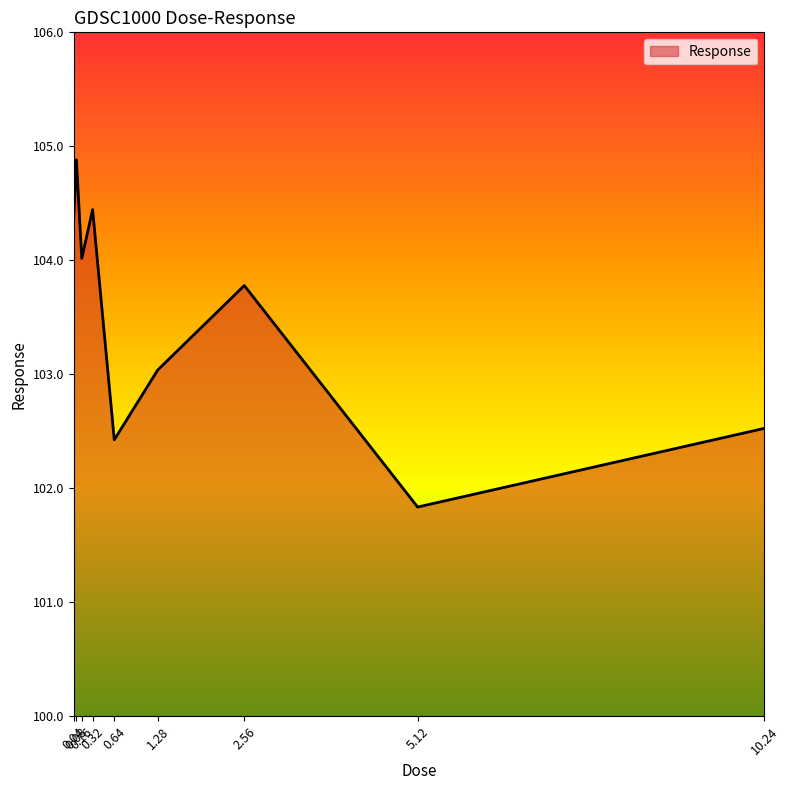

Where is the first local maximum?

0.08